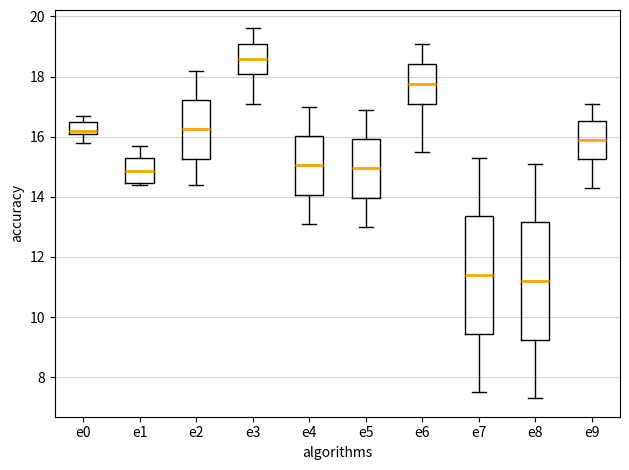

Reading left to right, read every box against the y-axis: the position of its median line, the range the box covers, and the ends of its whiskers. The values are not printed on the chart, so give them approximately, as read against the axis.

e0: median 16.2 (just above the box's lower edge), box 16.2 to 16.6, whiskers 15.8 to 16.8
e1: median 14.8, box 14.4 to 15.4, whiskers 14.4 (just below the box's lower edge) to 15.8
e2: median 16.2, box 15.2 to 17.2, whiskers 14.4 to 18.2
e3: median 18.6, box 18.0 to 19.2, whiskers 17.2 to 19.6
e4: median 15.0, box 14.0 to 16.0, whiskers 13.2 to 17.0
e5: median 15.0, box 14.0 to 16.0, whiskers 13.0 to 17.0
e6: median 17.8, box 17.2 to 18.4, whiskers 15.6 to 19.2
e7: median 11.4, box 9.4 to 13.4, whiskers 7.6 to 15.4
e8: median 11.2, box 9.2 to 13.2, whiskers 7.4 to 15.2
e9: median 16.0, box 15.2 to 16.6, whiskers 14.4 to 17.2